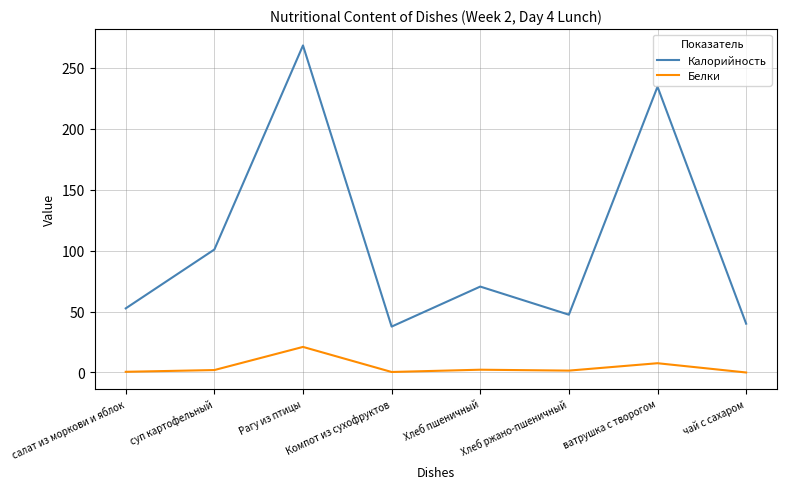

What is the difference between the Калорийность values at Хлеб пшеничный and Компот из сухофруктов?

32.8